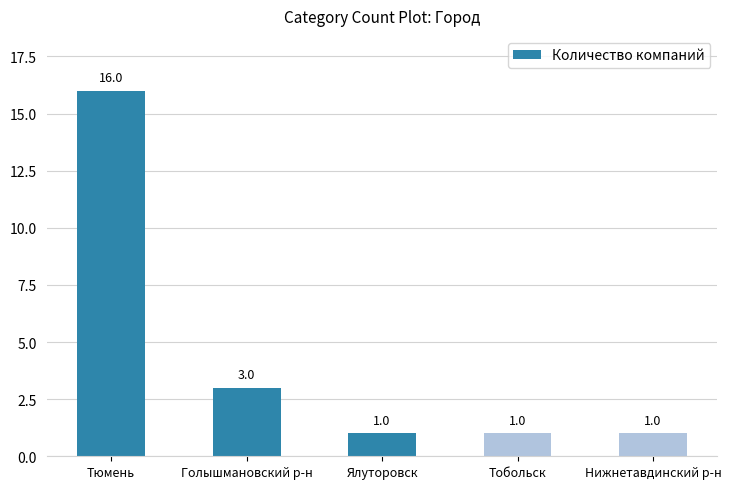

What is the difference between the maximum and second lowest values?

15